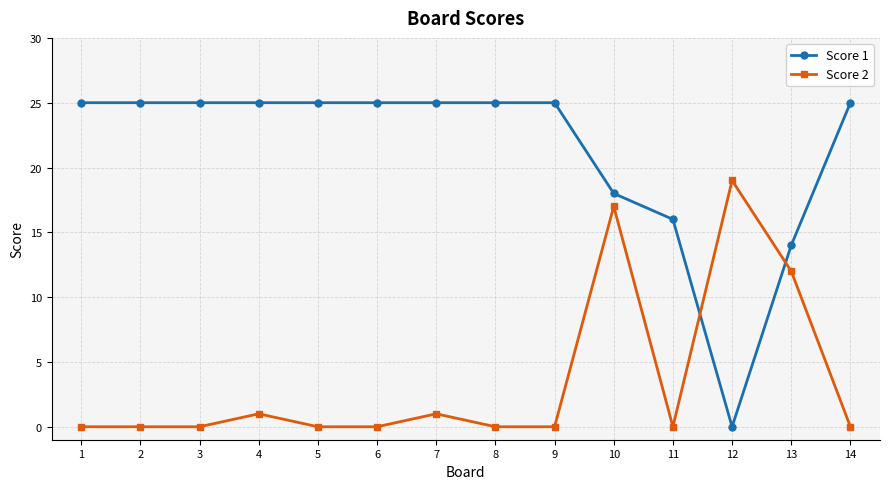

True or false: Score 2 has more than 2 interior local peaks.

True